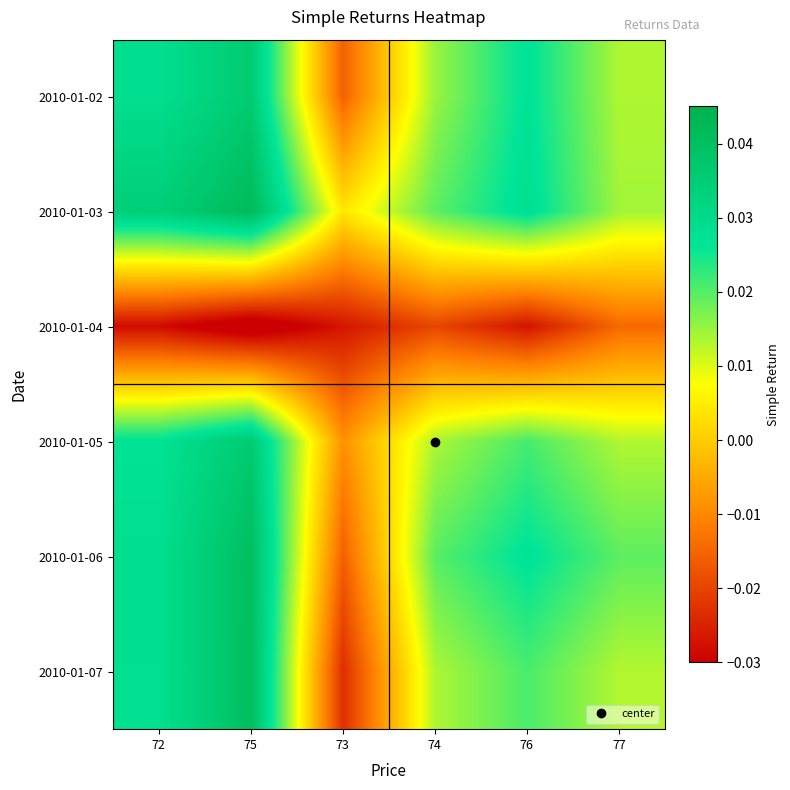

What is the total value across all series at 75?

0.2